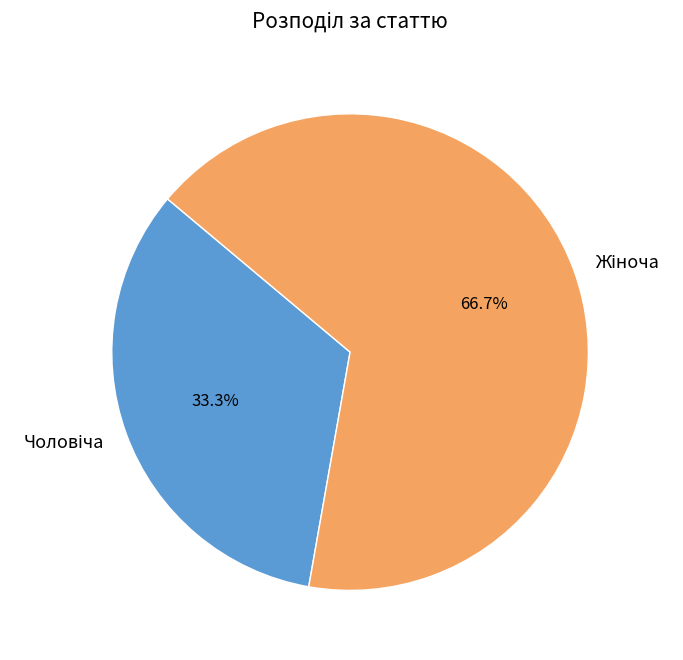

Does Чоловіча account for over 50% of the chart?

No